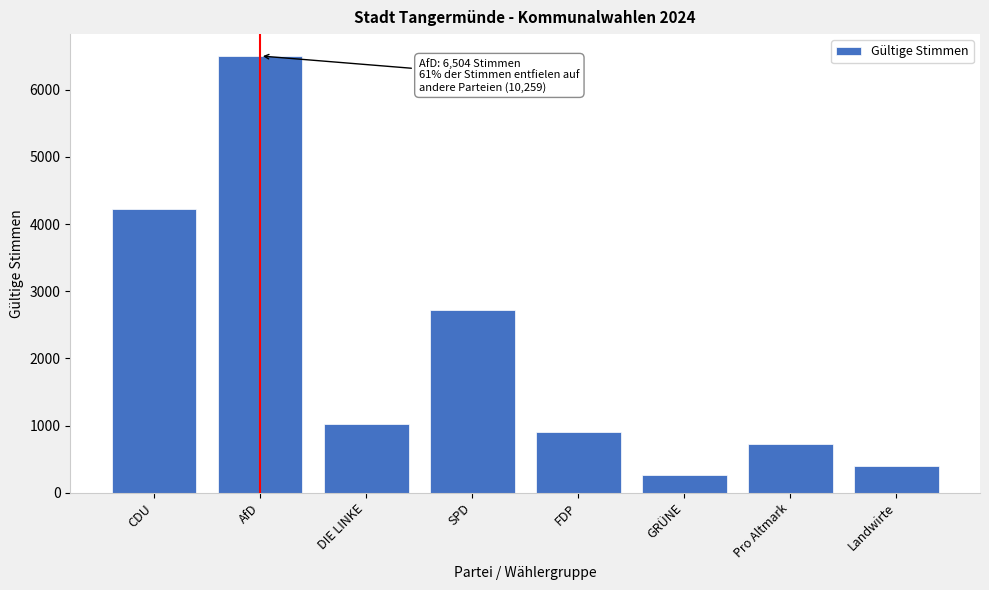

Reading left to right, transcribe all the data shown in this chart.

CDU=4224	AfD=6504	DIE LINKE=1023	SPD=2720	FDP=904	GRÜNE=259	Pro Altmark=725	Landwirte=404